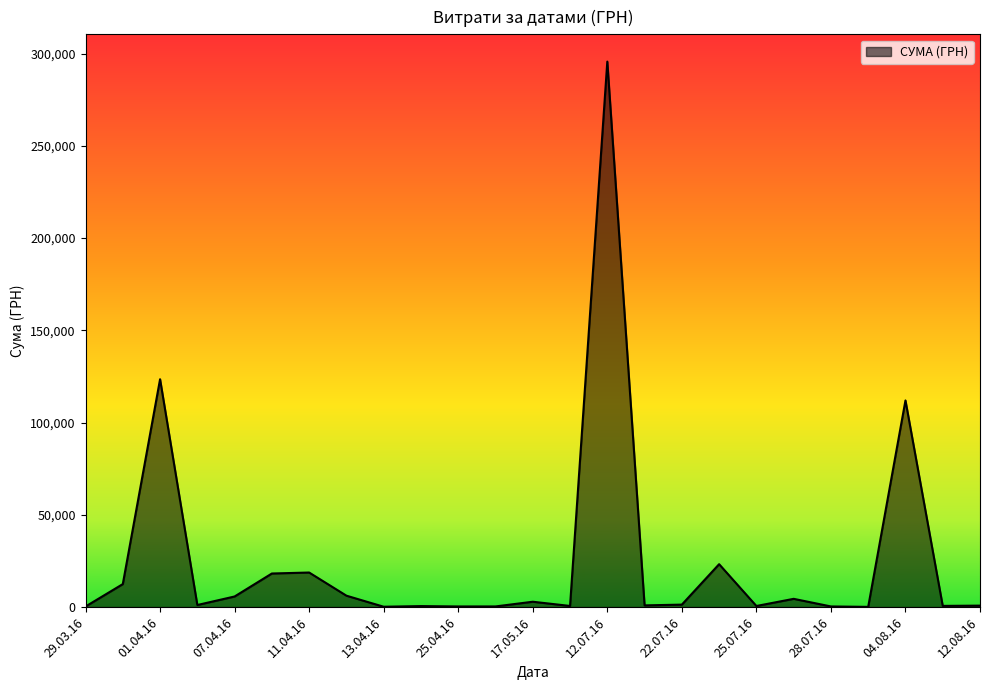

What is the difference between the maximum and minimum values?

295540.8